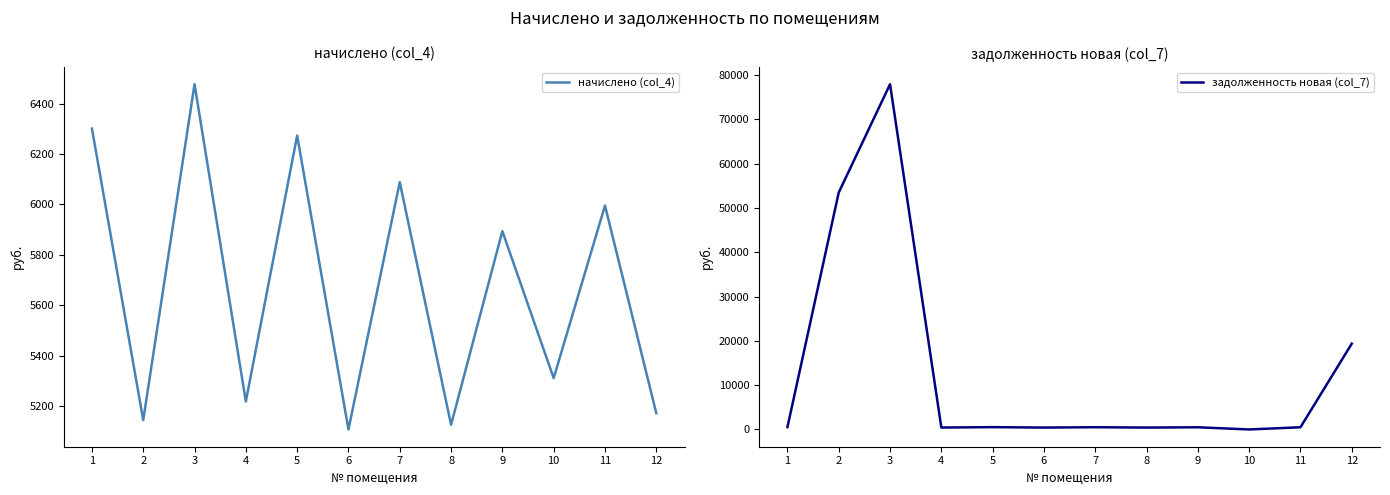

What is the difference between the maximum and minimum values in the задолженность новая (col_7) series?

77900.7